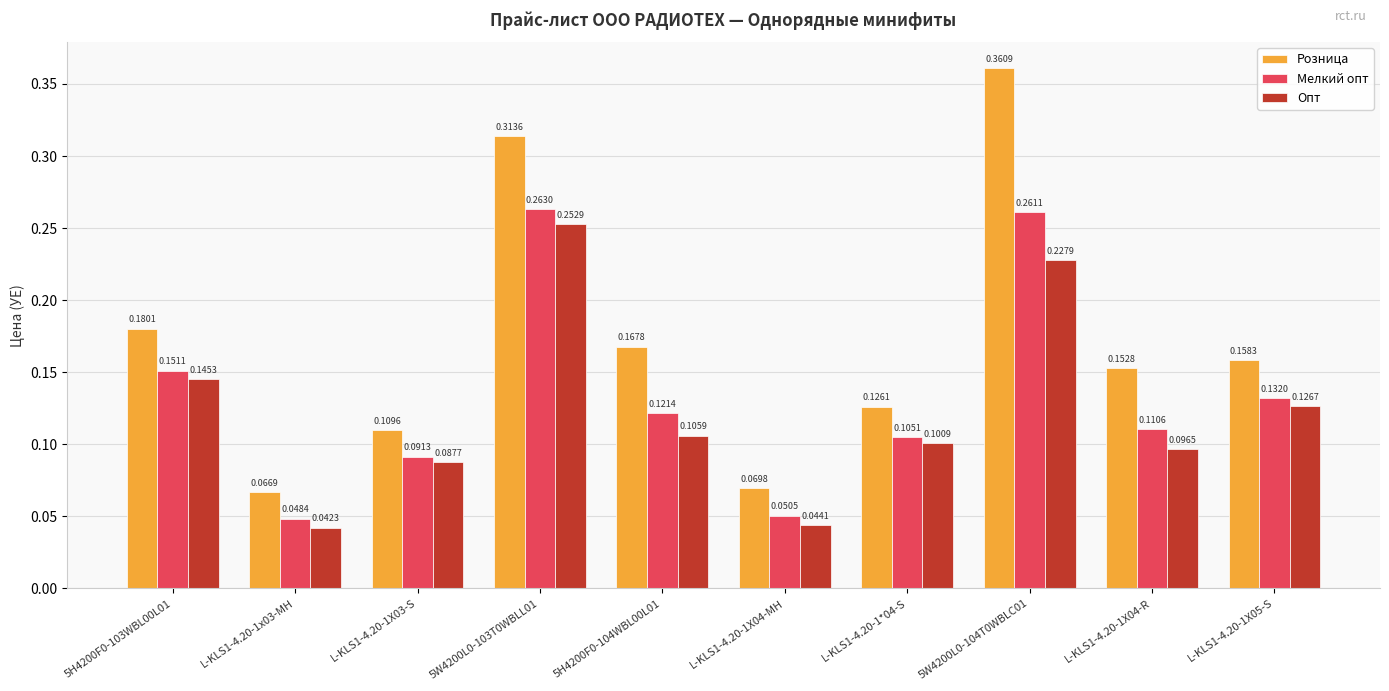

What is the sum of all Розница values?

1.7